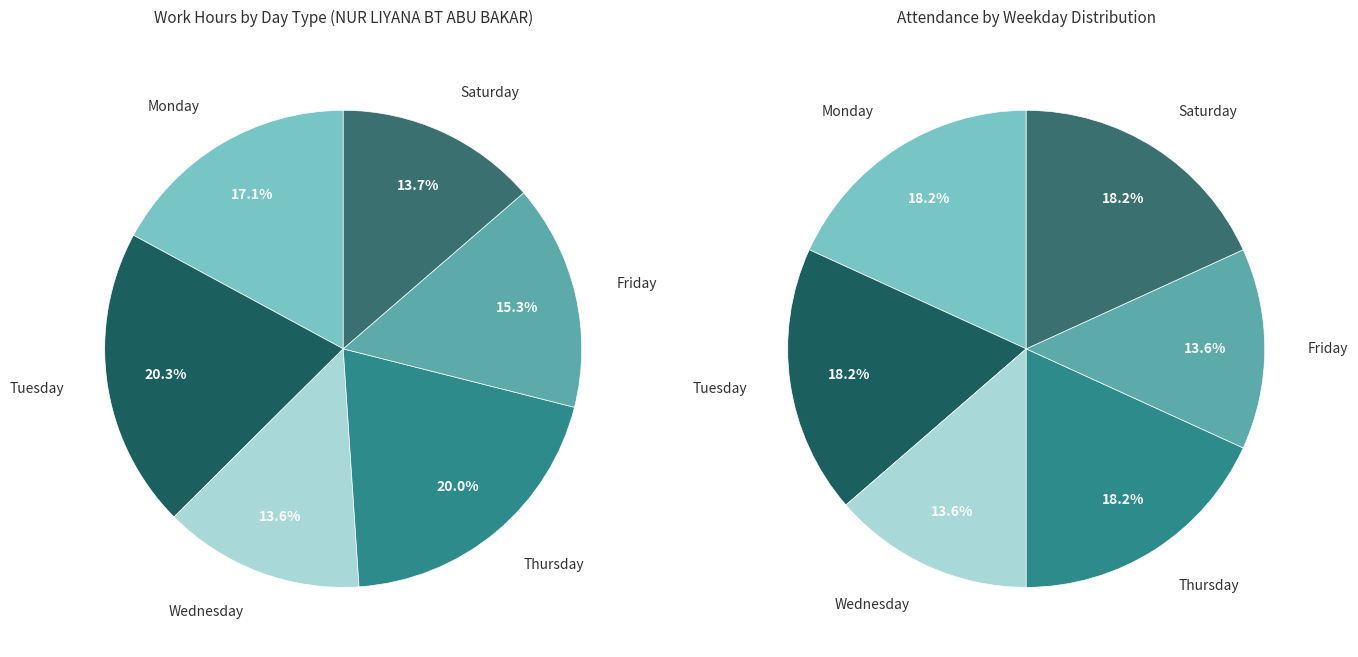

Is Thu 1 the majority of the pie?

No